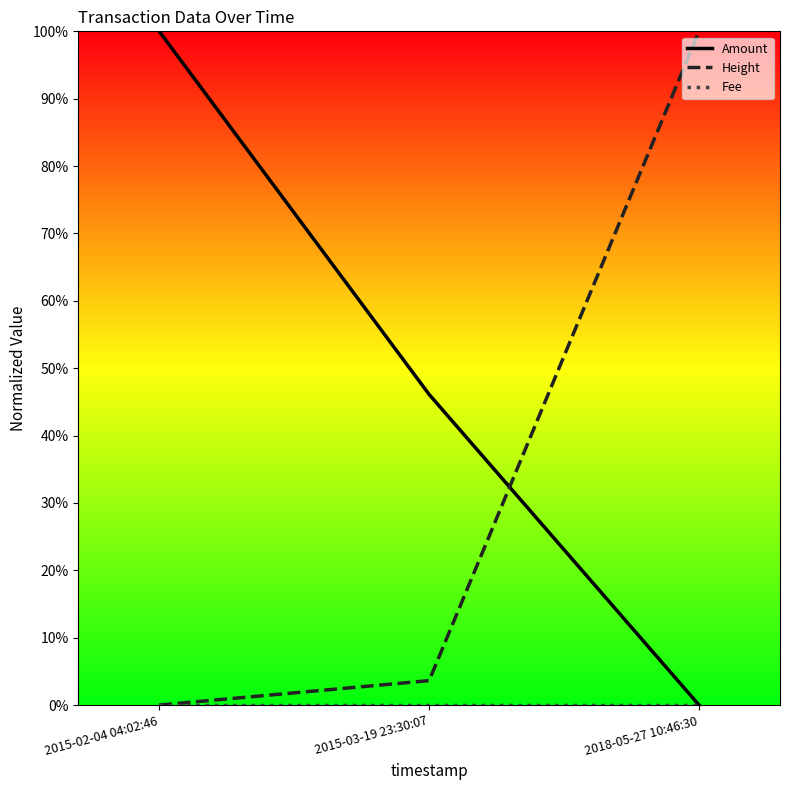

Reading right to left, list all the values displayed in this chart.

Amount: 2018-05-27 10:46:30=0.0	2015-03-19 23:30:07=0.5	2015-02-04 04:02:46=1.0
Height: 2018-05-27 10:46:30=1.0	2015-03-19 23:30:07=0.0	2015-02-04 04:02:46=0.0
Fee: 2018-05-27 10:46:30=0.0	2015-03-19 23:30:07=0.0	2015-02-04 04:02:46=0.0